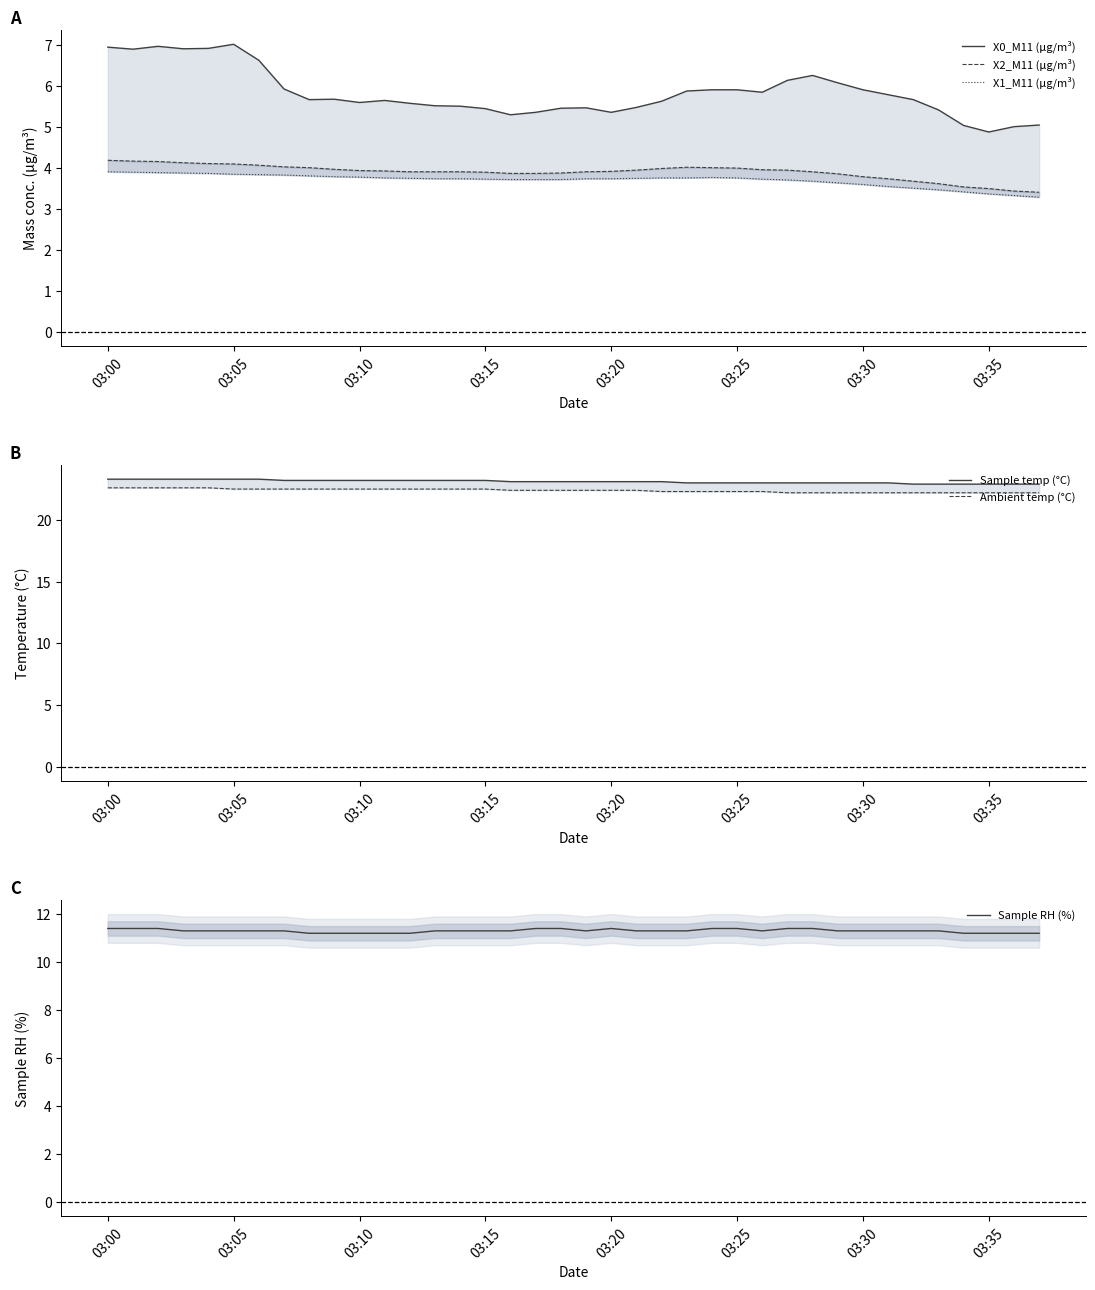

Is it true that Sample RH (%) equals 11.3 at 03:15?

True